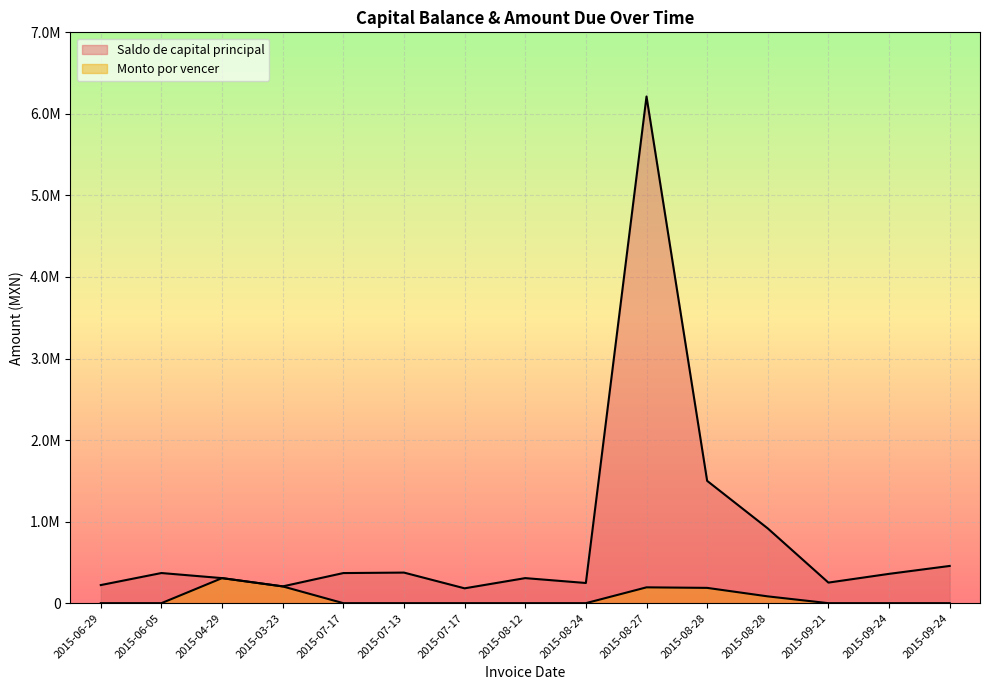

Reading left to right, list all the values displayed in this chart.

Saldo de capital principal: 2015-06-29=222063.0	2015-06-05=369649.0	2015-04-29=307194.5	2015-03-23=205733.3	2015-07-17=369205.6	2015-07-13=375034.9	2015-07-17=181974.5	2015-08-12=307194.5	2015-08-24=247433.4	2015-08-27=6213092.8	2015-08-28=1500000.0	2015-08-28=916666.7	2015-09-21=252299.2	2015-09-24=359485.3	2015-09-24=456444.7
Monto por vencer: 2015-06-29=0.0	2015-06-05=0.0	2015-04-29=307194.5	2015-03-23=205733.3	2015-07-17=0.0	2015-07-13=0.0	2015-07-17=0.0	2015-08-12=0.0	2015-08-24=0.0	2015-08-27=194159.1	2015-08-28=187500.0	2015-08-28=83333.3	2015-09-21=0.0	2015-09-24=0.0	2015-09-24=0.0